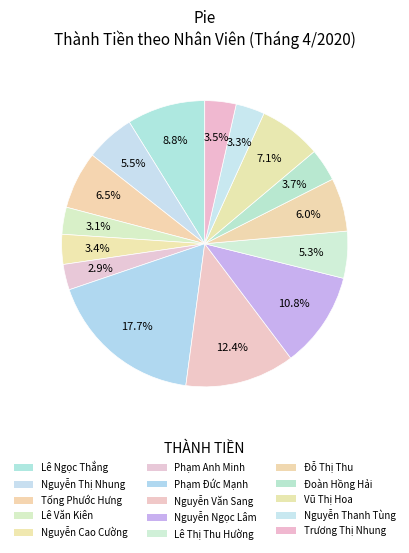

How many segments does this pie chart have?

15